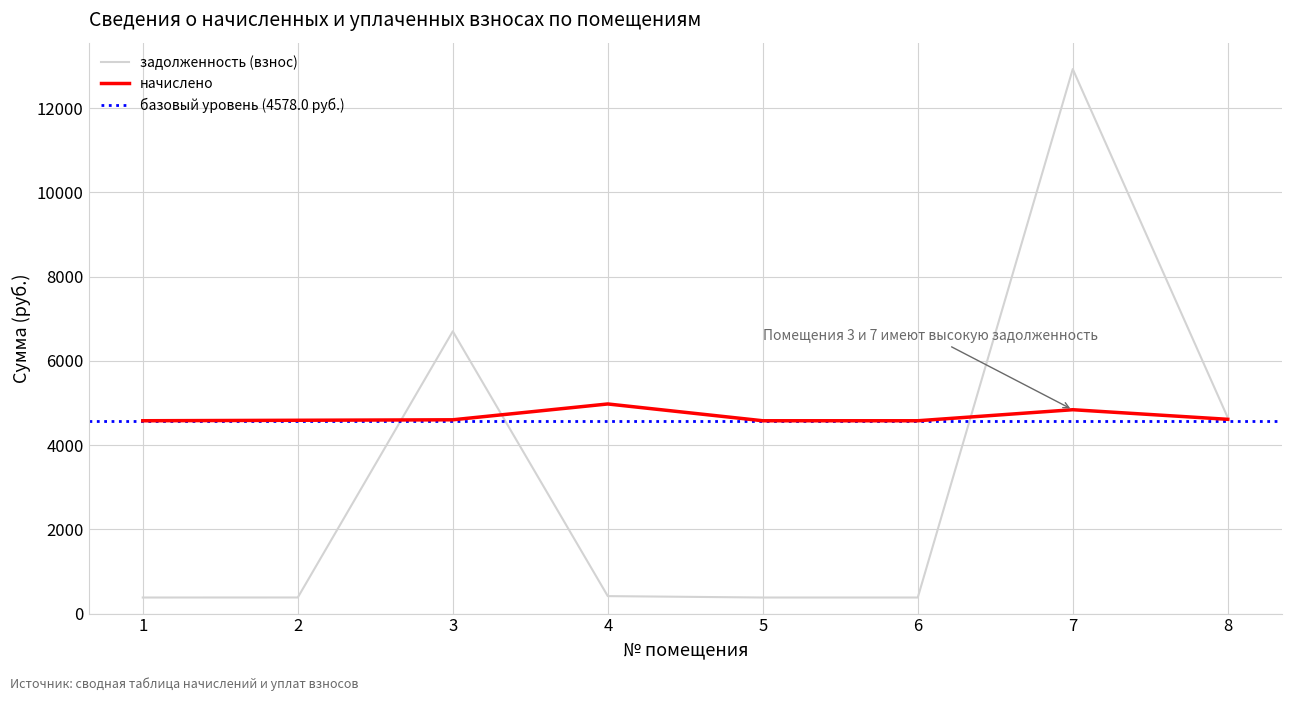

Which series has the widest spread of values?

задолженность (взнос)